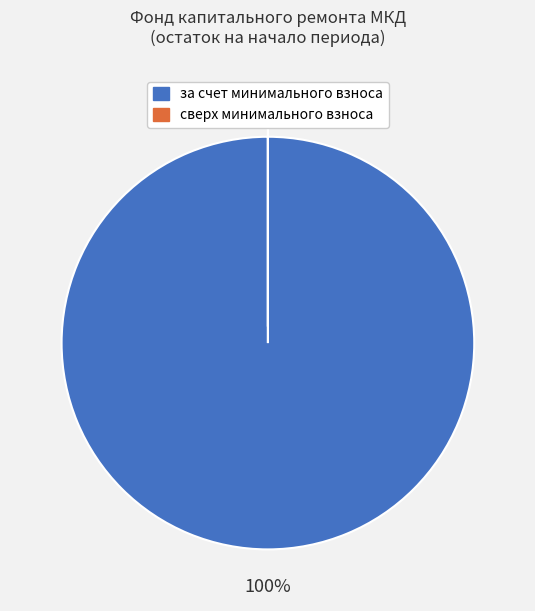

To the nearest percent, what is the difference between the largest and smallest slice percentages?

100%